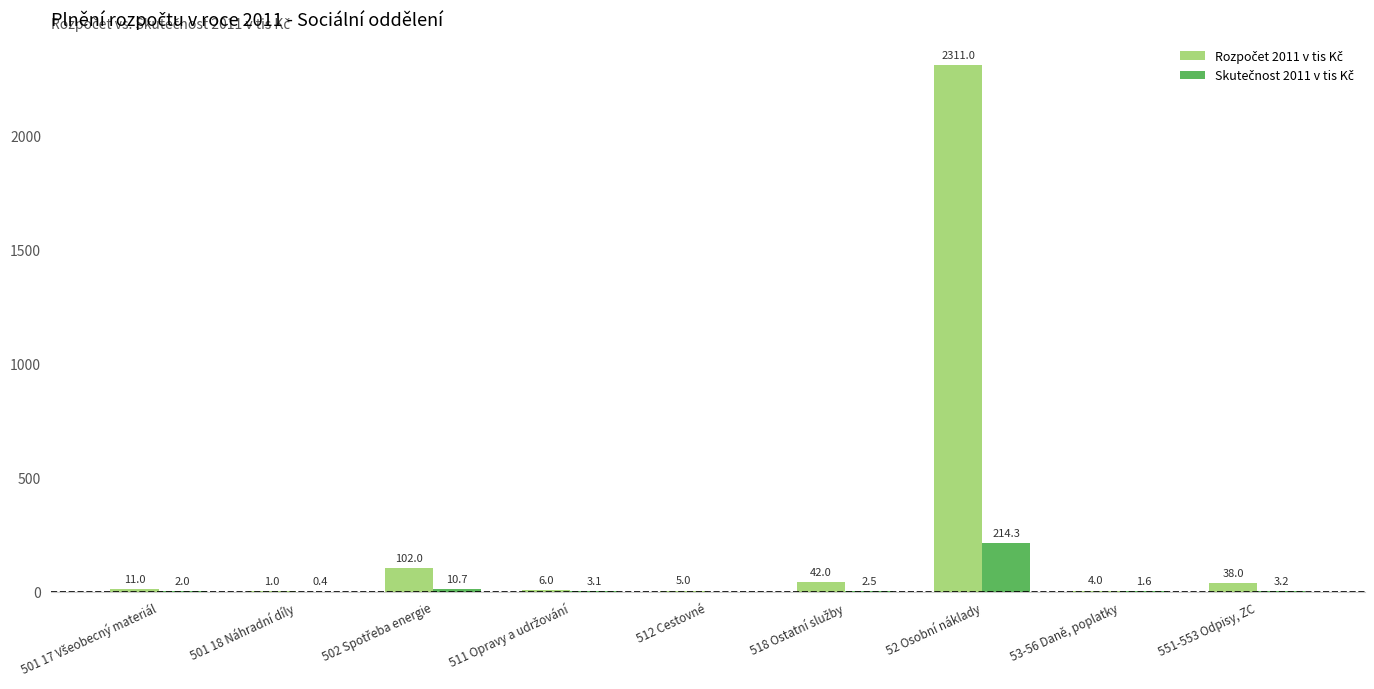

What is the greatest value displayed?

2311.0